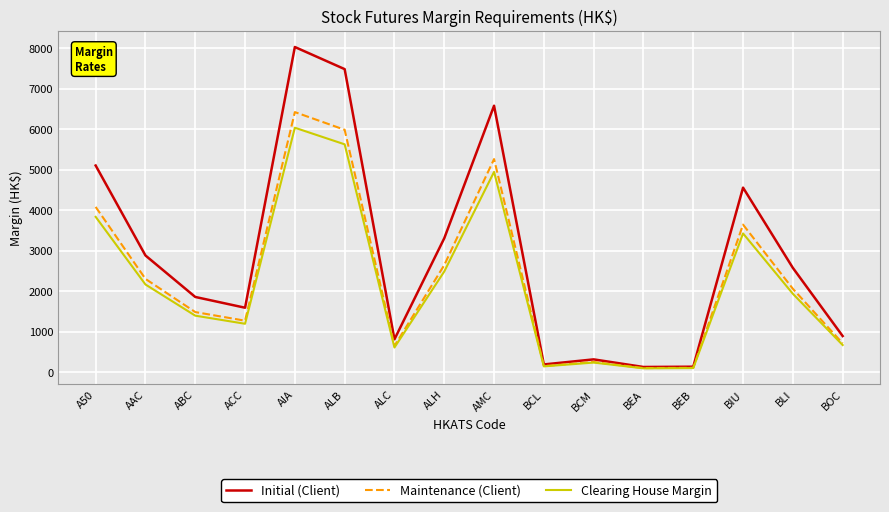

What is the difference between the maximum and second lowest values in the Maintenance (Client) series?

6314